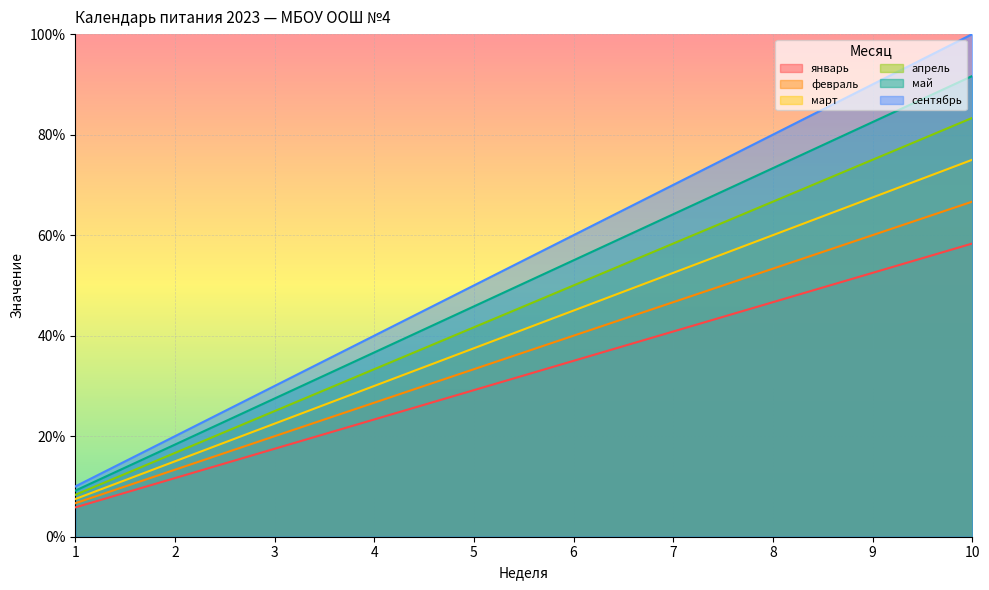

What is the average value of the сентябрь series?

55.0